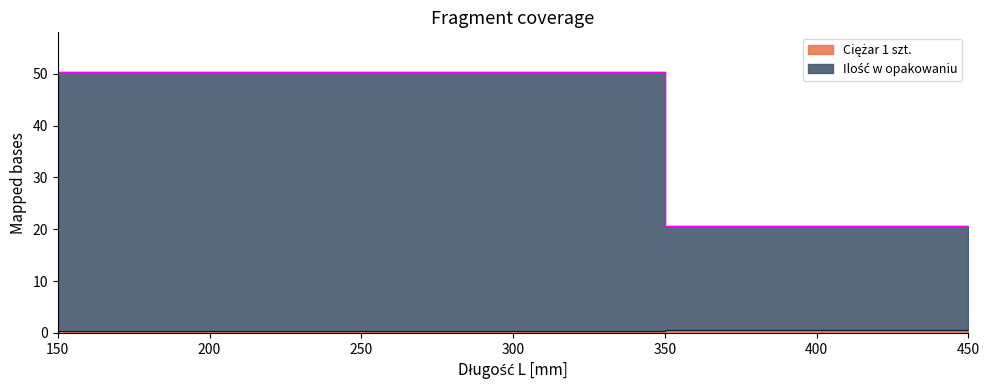

True or false: Ciężar 1 szt. has a value of 0.3 at 150.

True